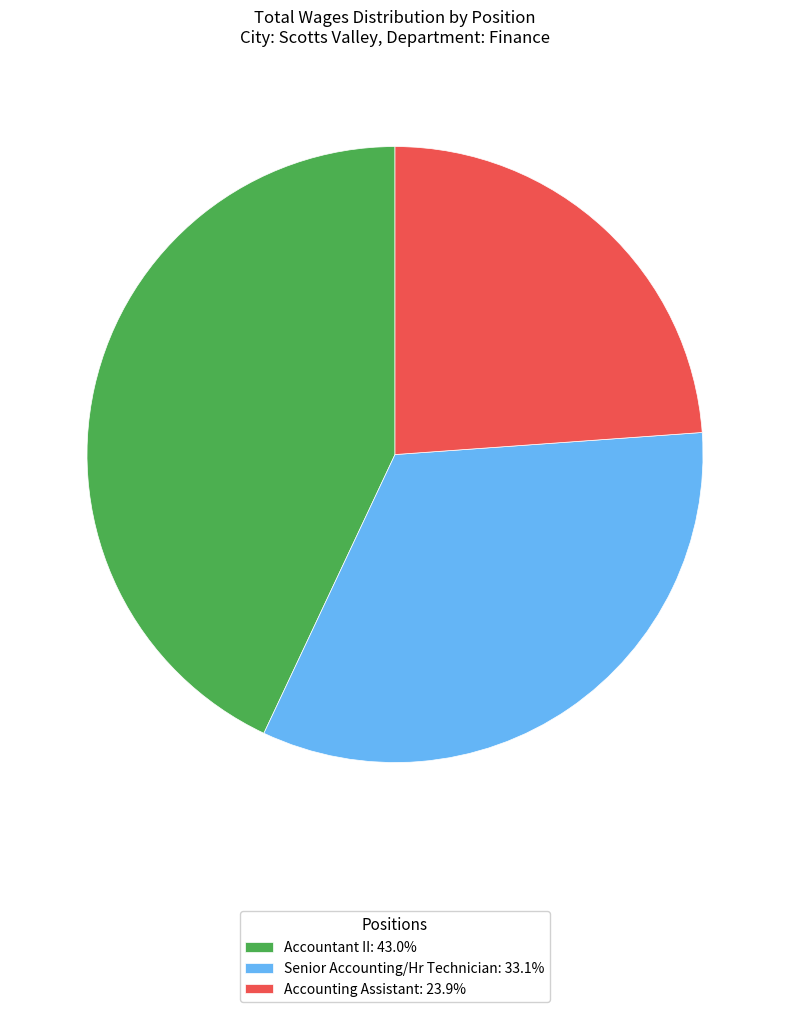

Do Senior Accounting/Hr Technician: 33.1% and Accountant II: 43.0% together represent more than half of the pie?

Yes